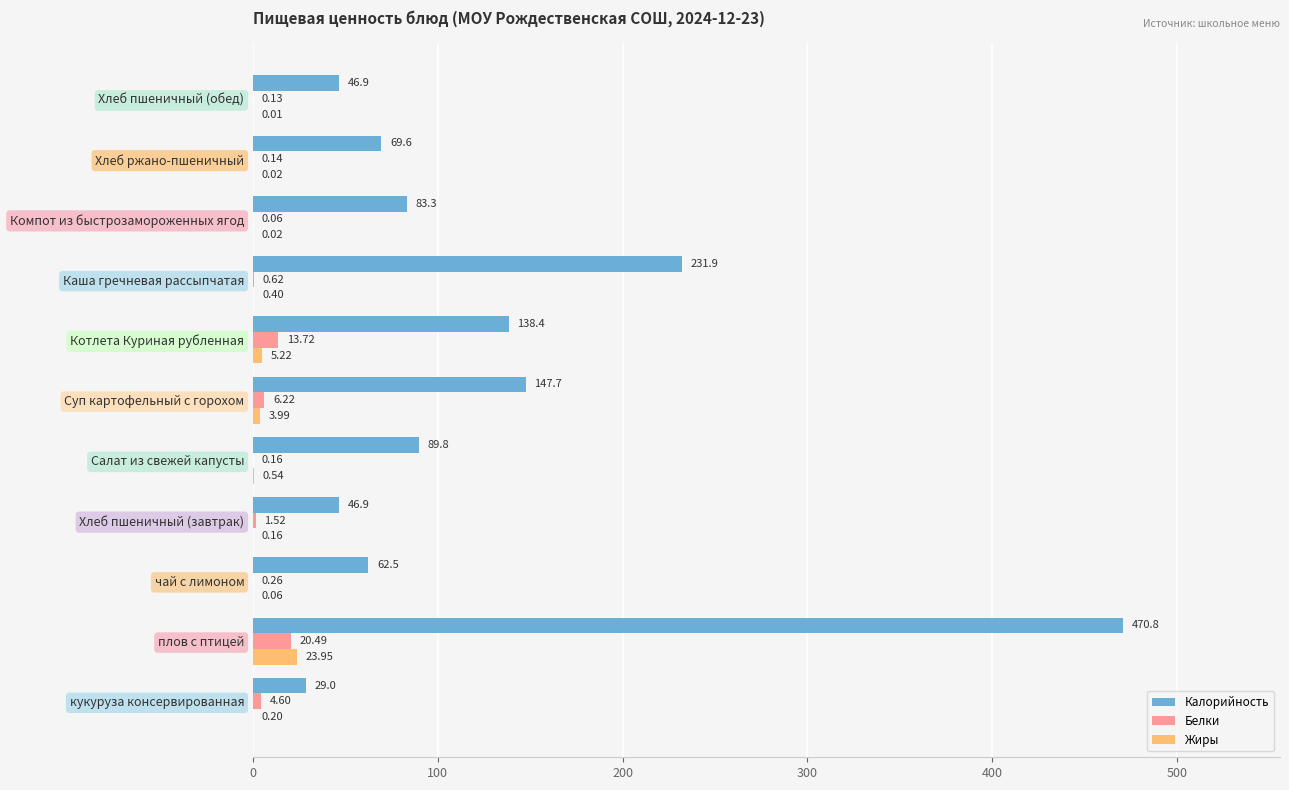

Which category has the highest value in the Белки series?

плов с птицей